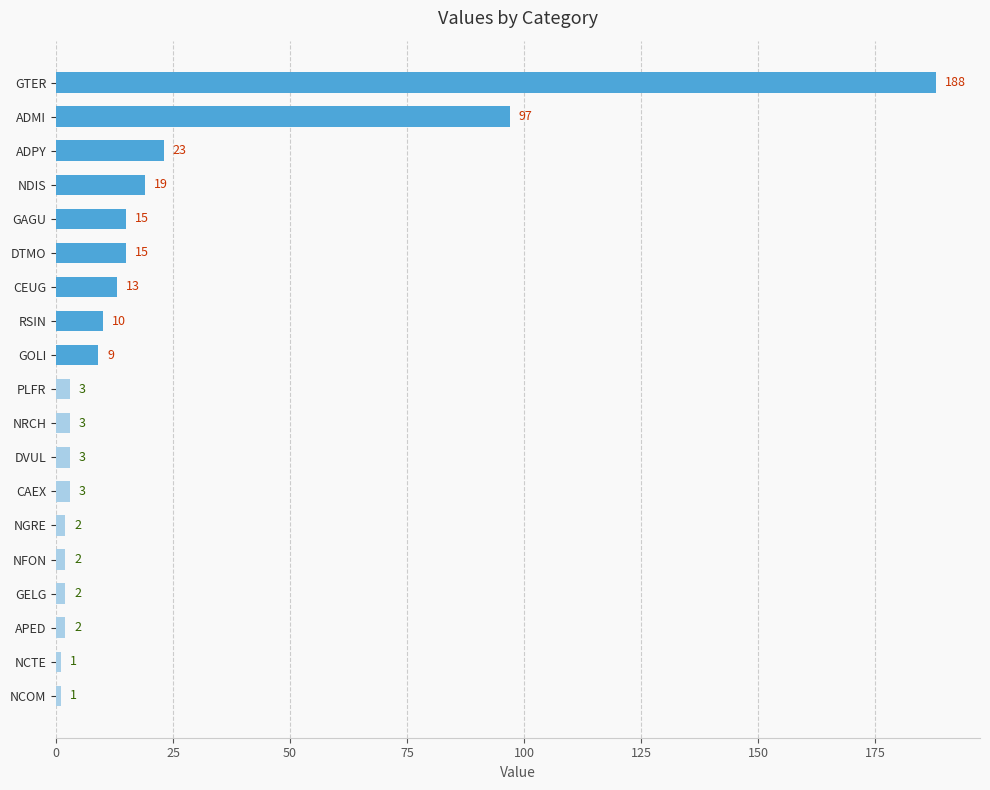

What is the greatest value displayed?

188